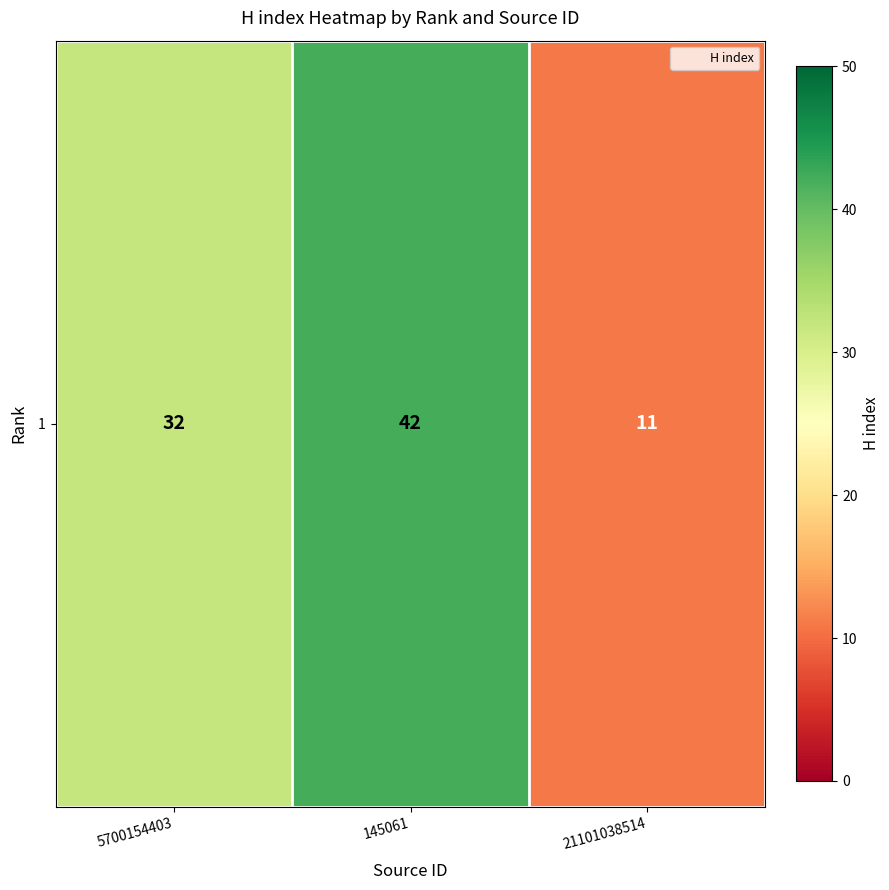

How many values are below 32?

1